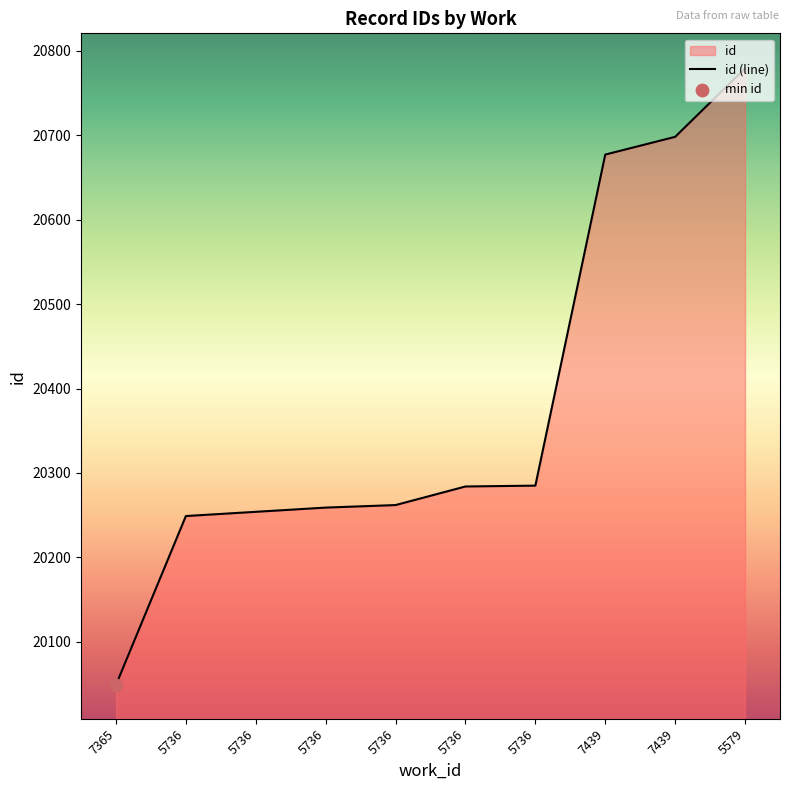

What is the change in value from 5736 to 5736?

+5